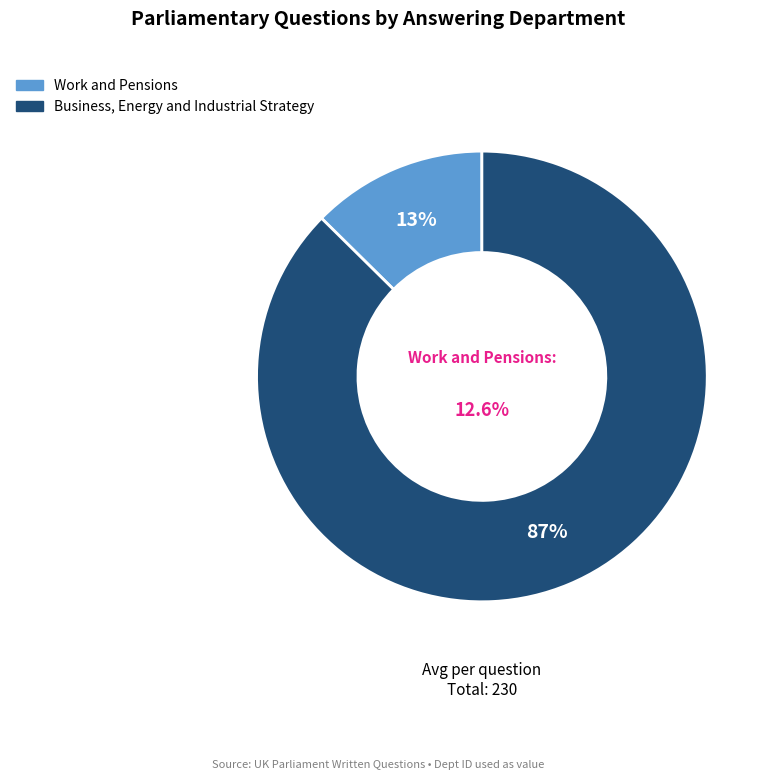

What portion of the pie excludes Work and Pensions?

87.4%